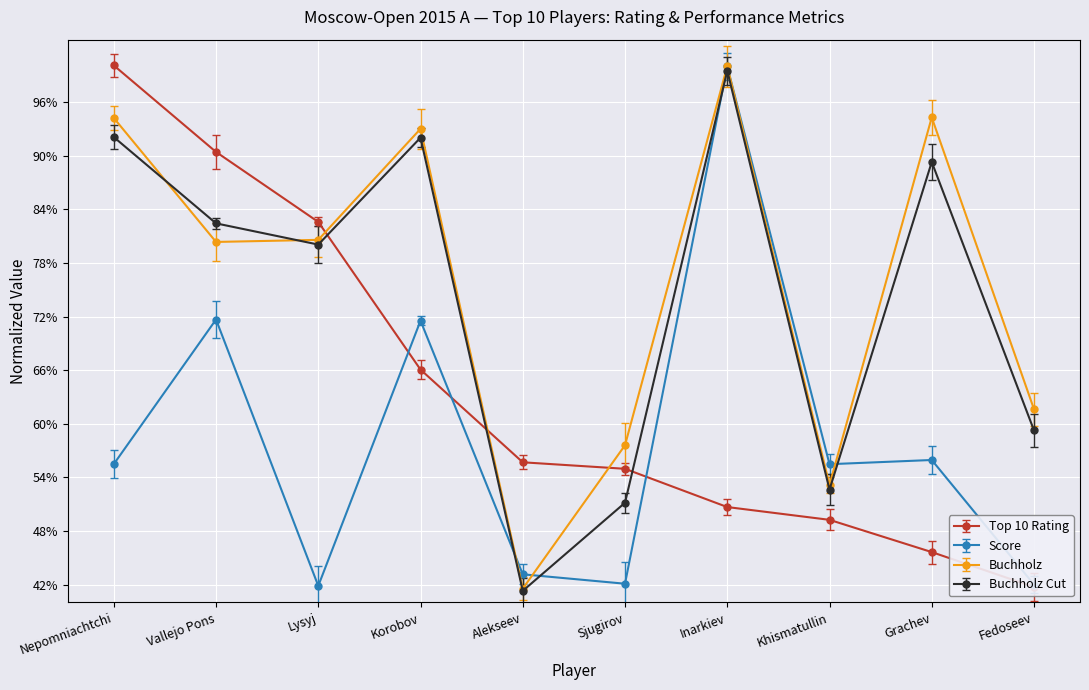

In Score, how many points are higher than both neighbors (excluding endpoints)?

4